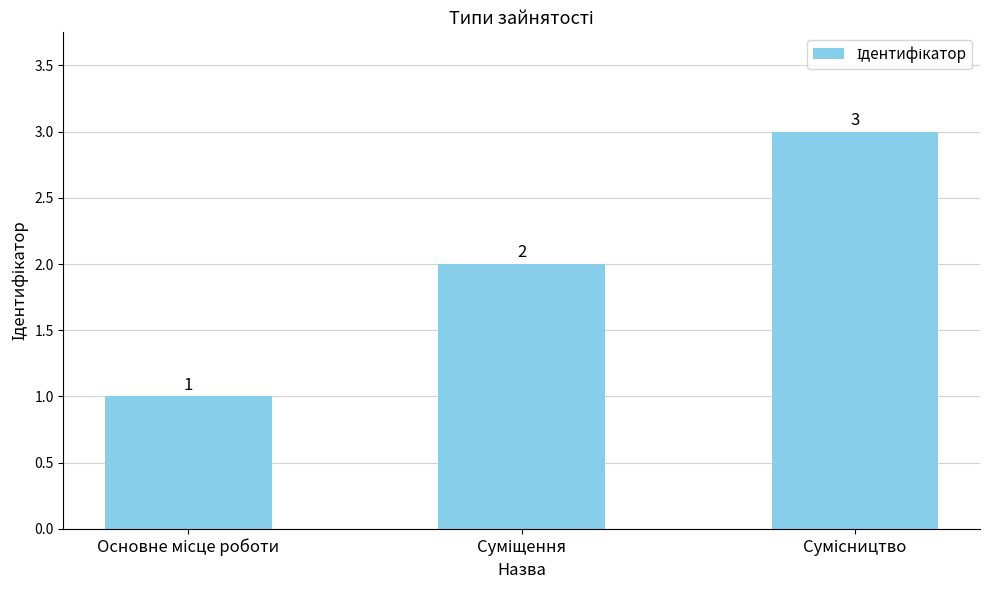

What is the minimum value shown in the chart?

1